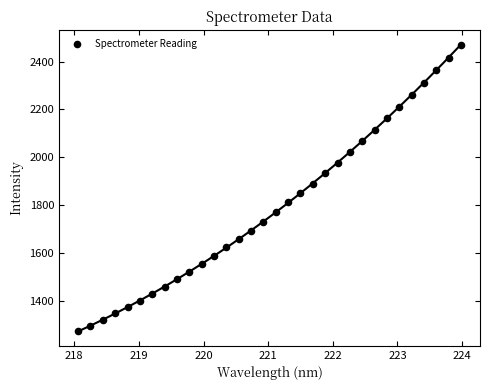

What is the range of Y values (max minus min)?

1197.8